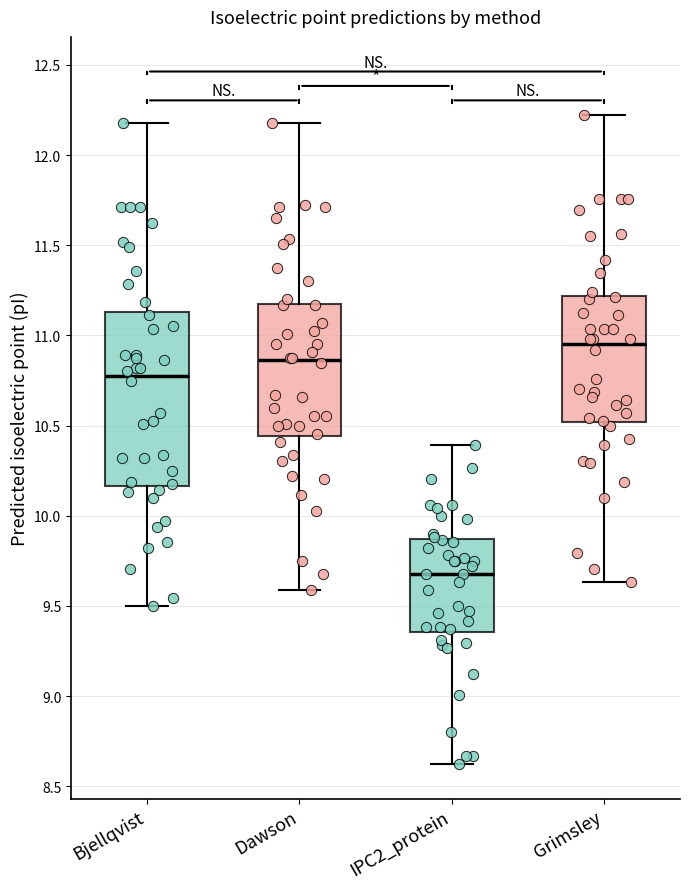

Which box is the tallest, from its lower edge to its upper edge?

Bjellqvist